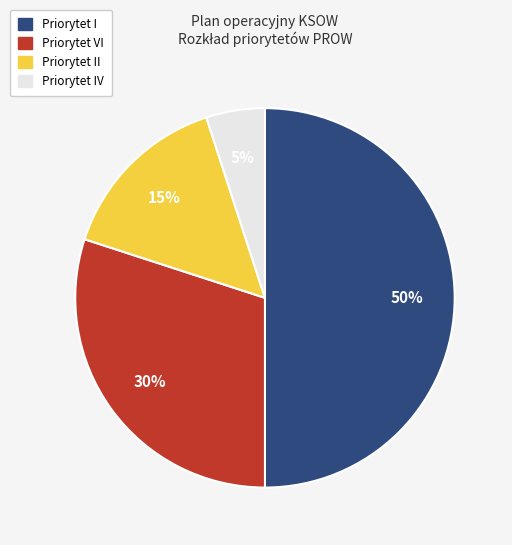

To the nearest percent, what is the difference between the largest and smallest slice percentages?

45%